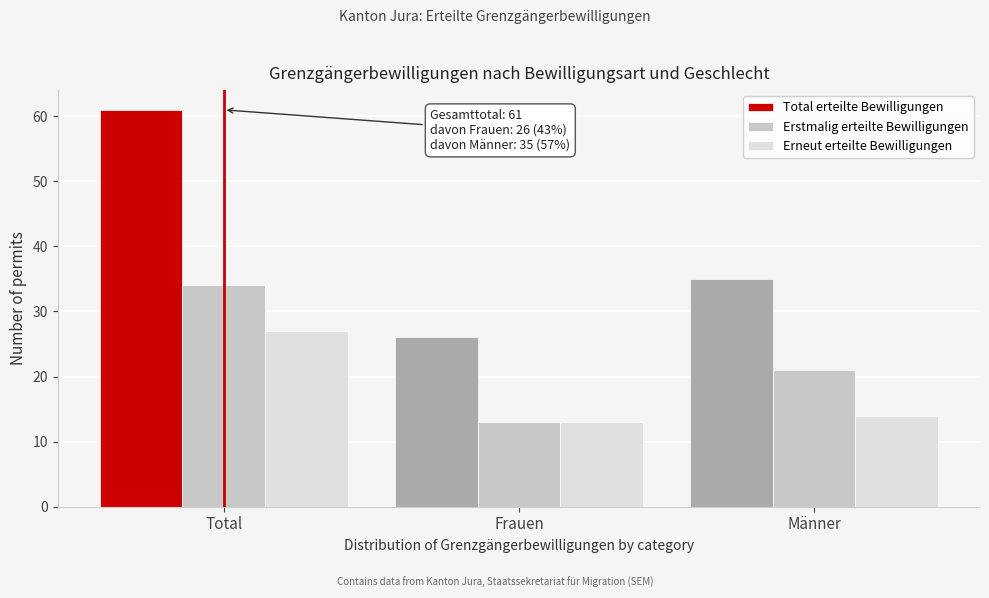

Reading left to right, what are all the values shown in this chart?

Total erteilte Bewilligungen: 61	26	35
Erstmalig erteilte Bewilligungen: 34	13	21
Erneut erteilte Bewilligungen: 27	13	14